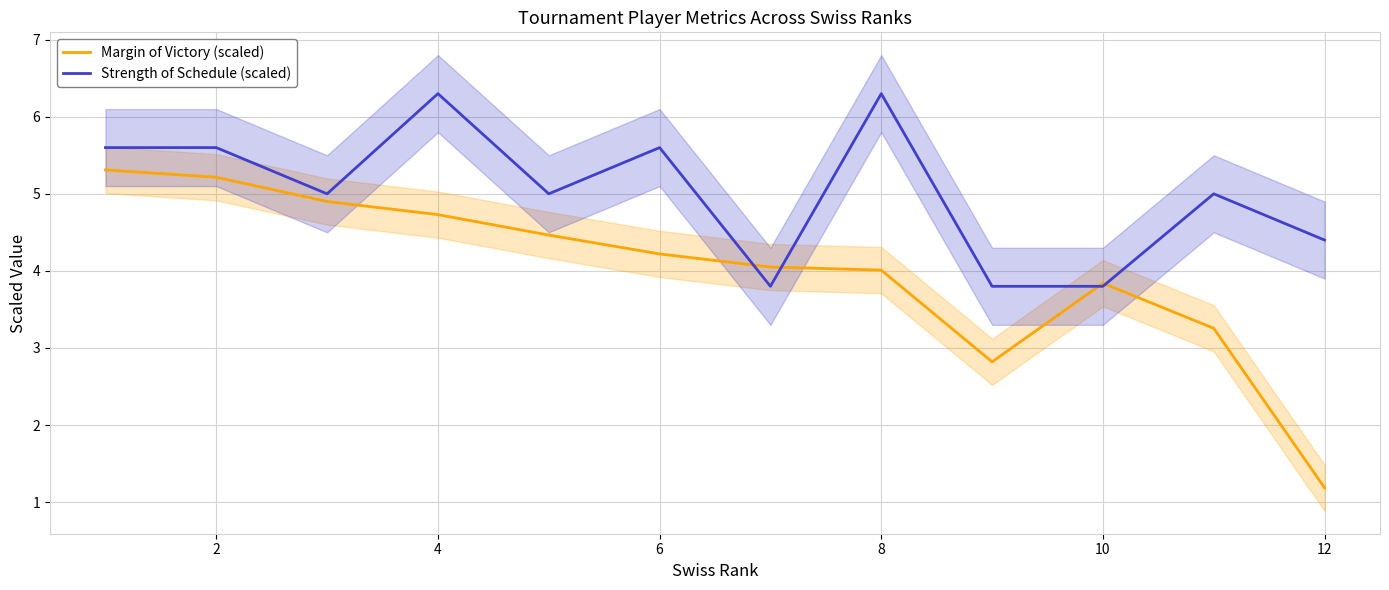

What is the value of the Margin of Victory (scaled) point at the 2nd from the left?

5.2